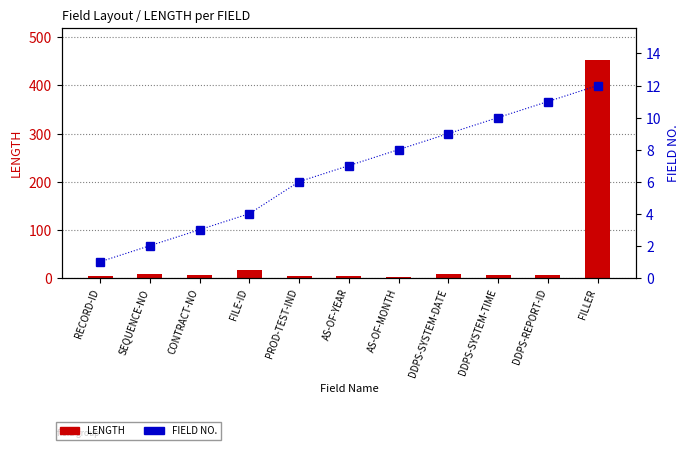

How many values in the FIELD NO. series exceed 7?

5